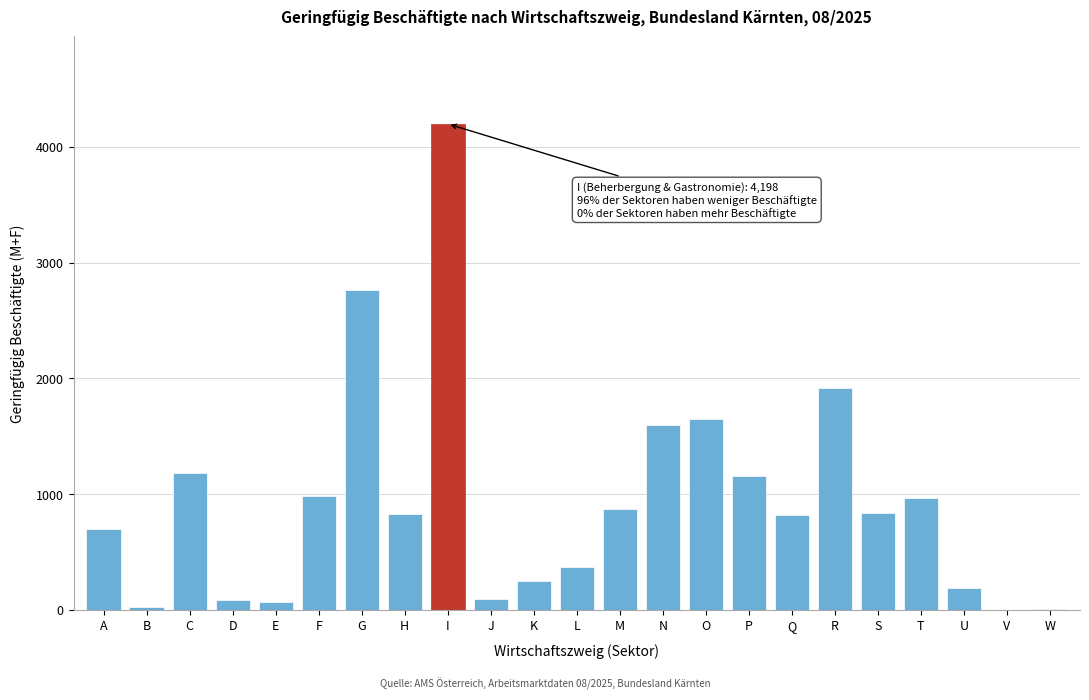

Between T and D, which is larger?

T